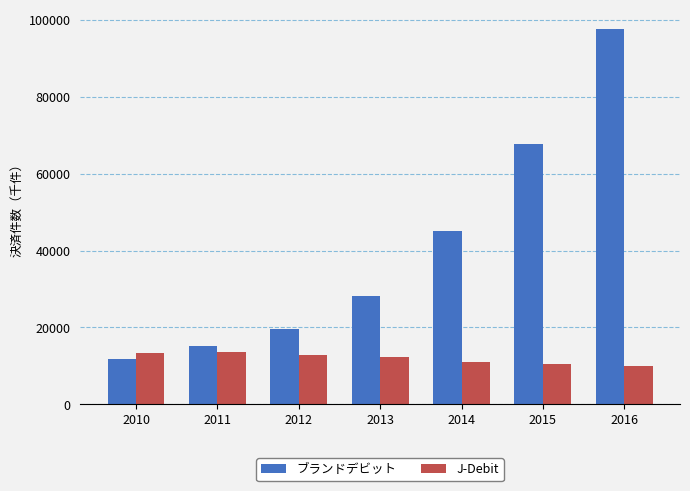

List the series in order of their overall mean, lowest first.

J-Debit, ブランドデビット